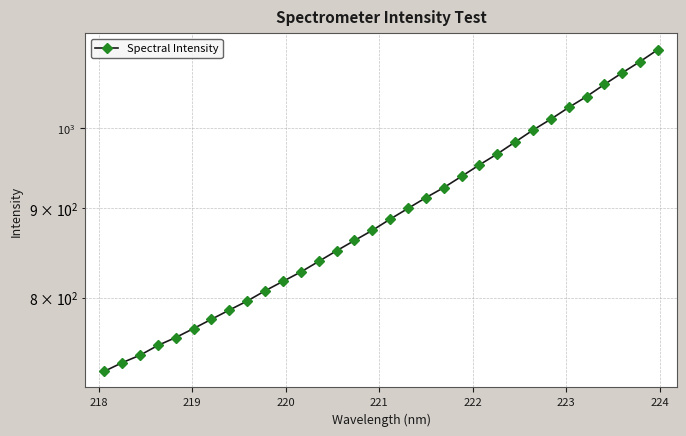

Is this an area chart (filled region under the line)?

No